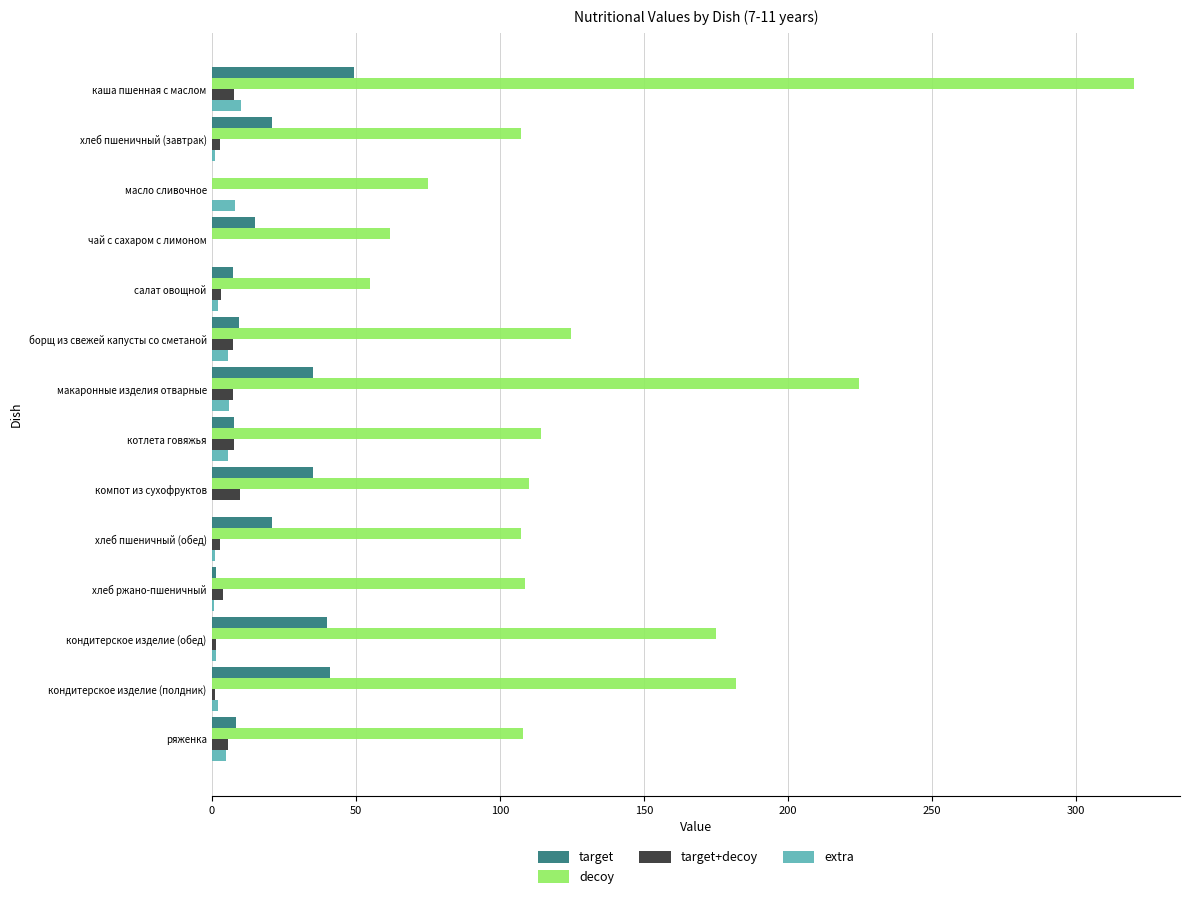

At which category is the sum across all series the highest?

каша пшенная с маслом